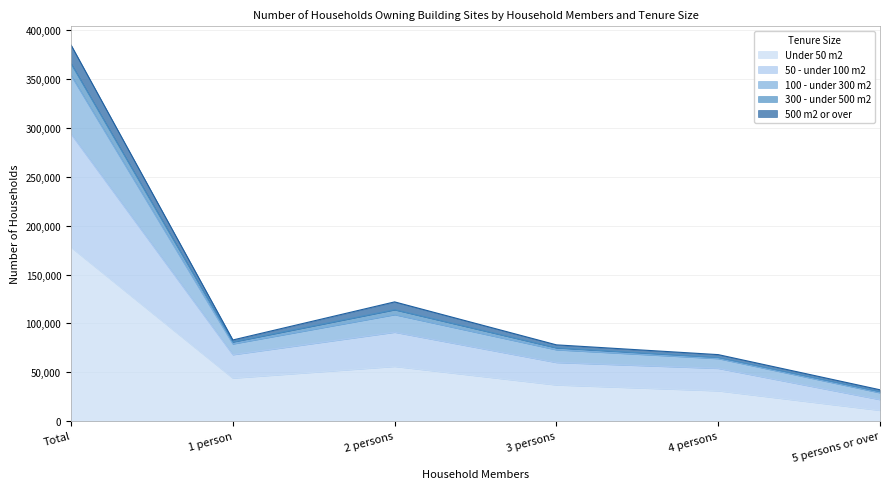

Which category has the lowest value across all series?

5 persons or over